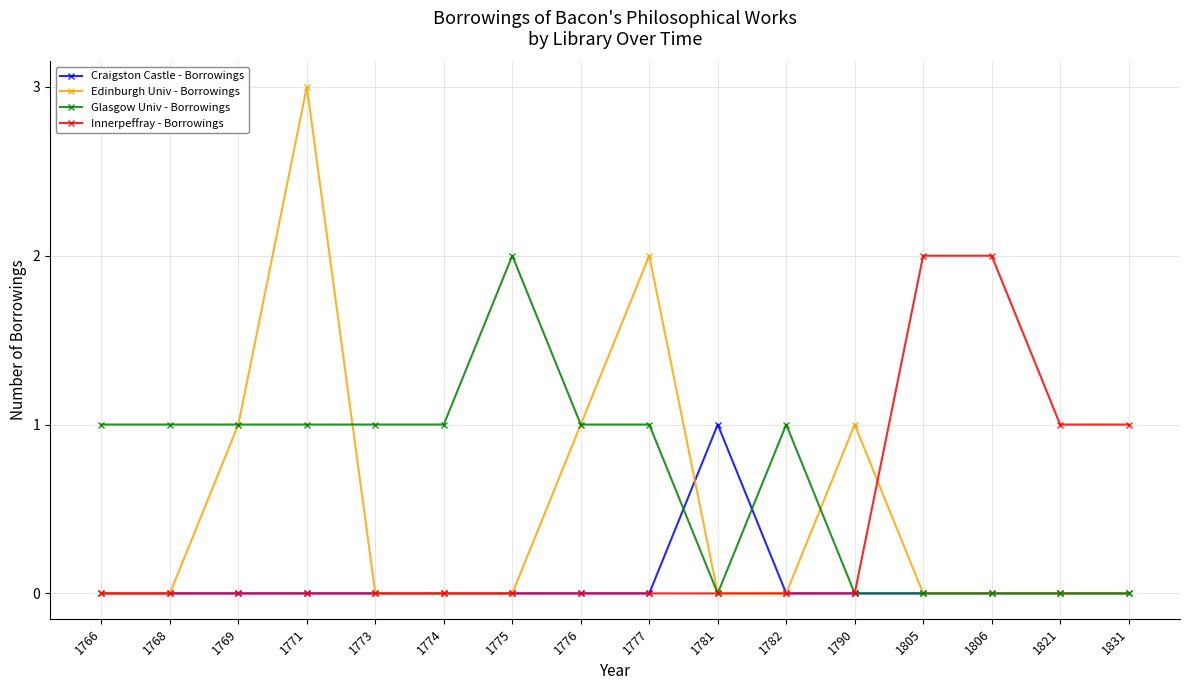

Count the number of categories in the chart.

16